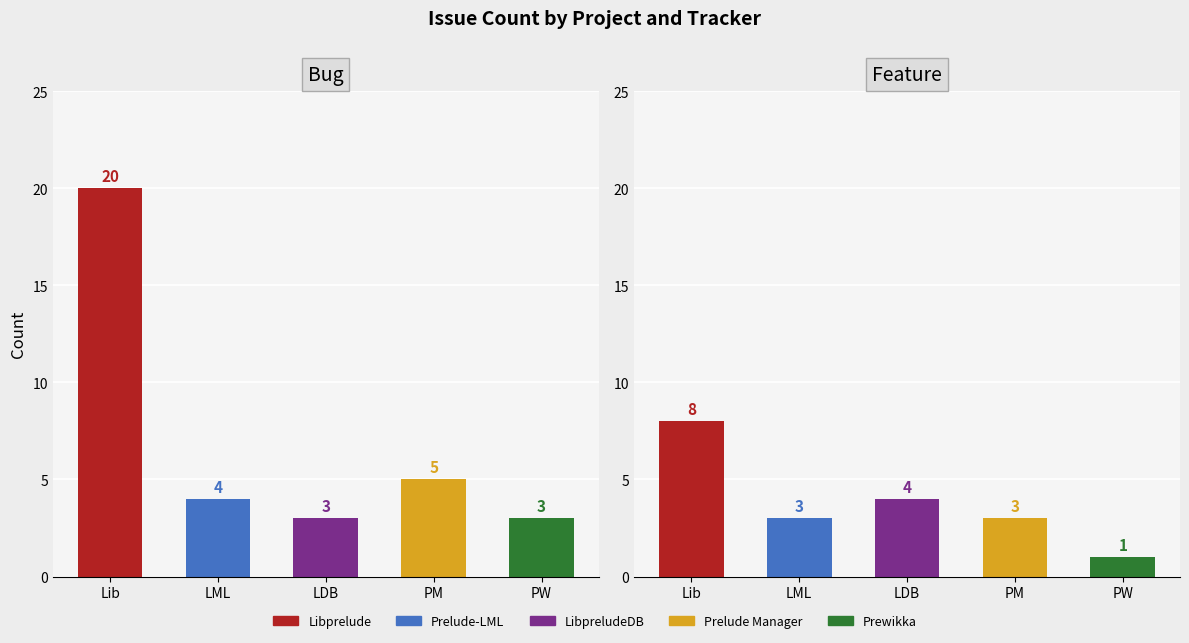

What value does the Bug series have at Lib, to the nearest 10?

20